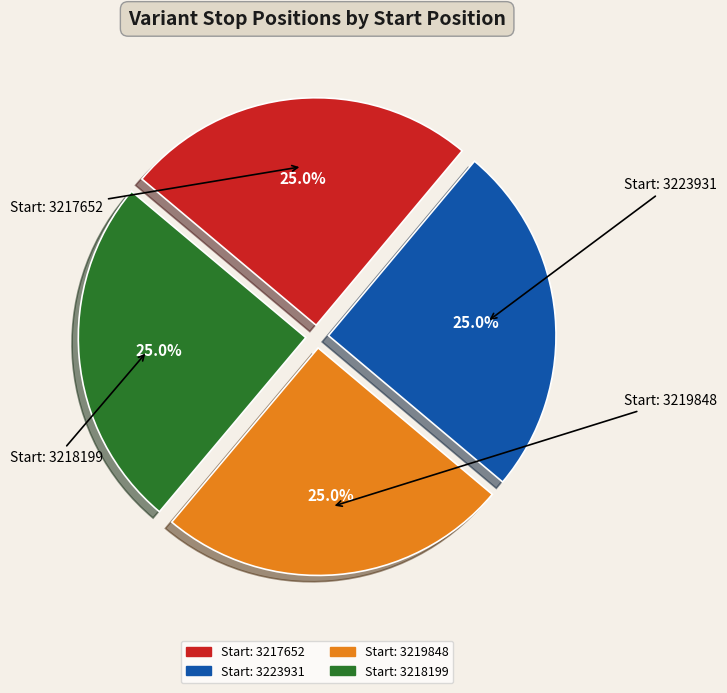

Which category has the biggest portion of the pie?

3223931